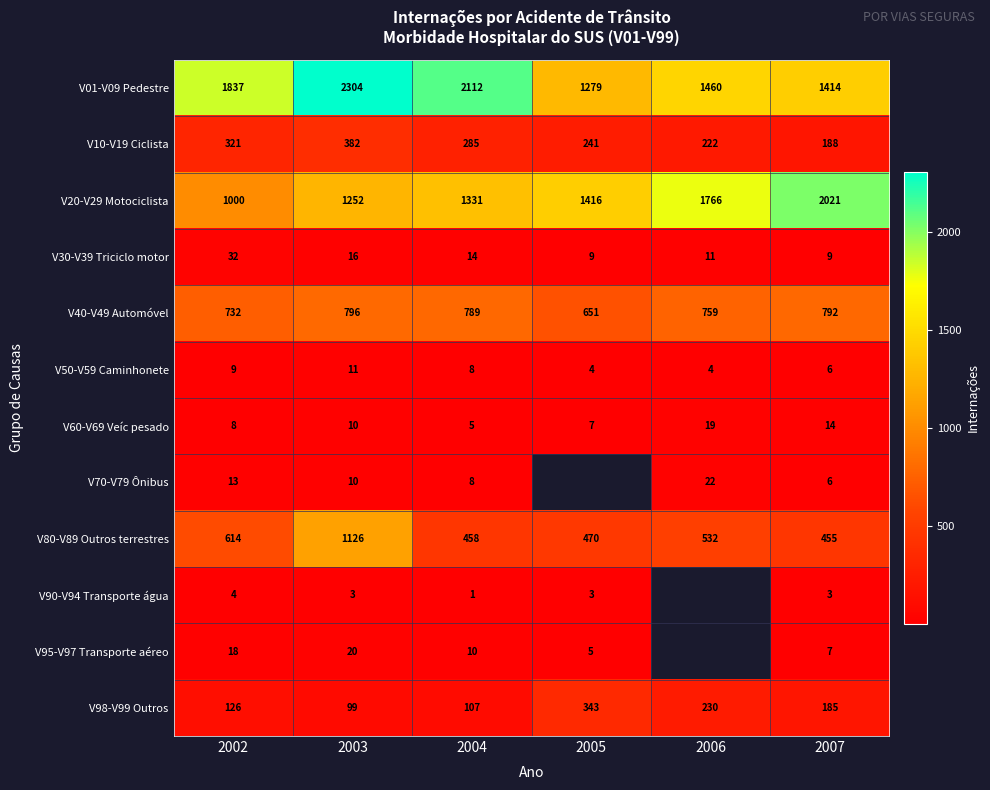

What is the difference between the highest and lowest values at 2007?

2018